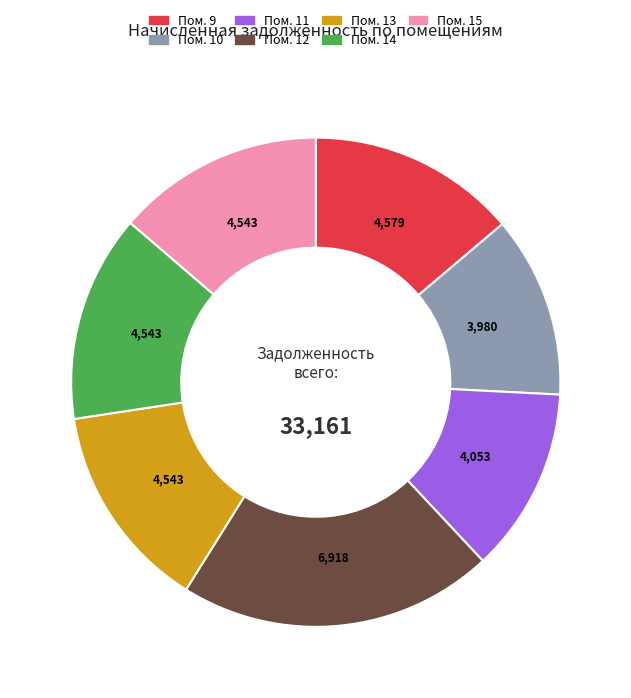

Is there a majority slice in this chart?

No